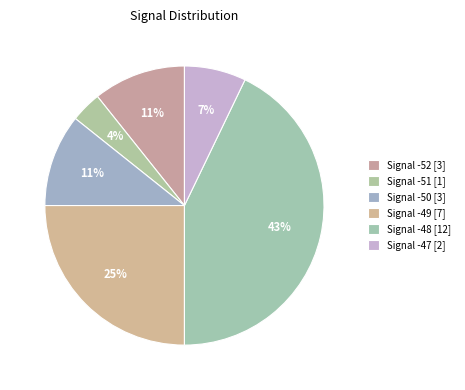

How many slices are in this pie chart?

6